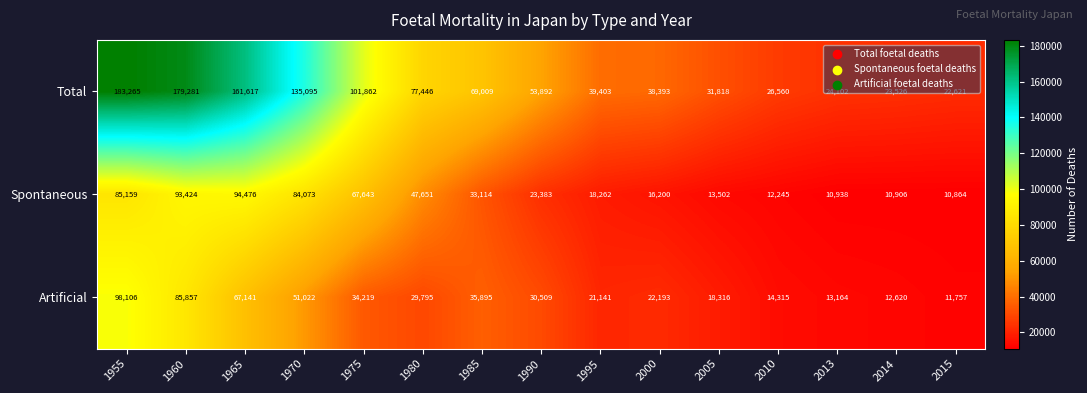

The value of Artificial at 2015 is 17377. True or false?

False